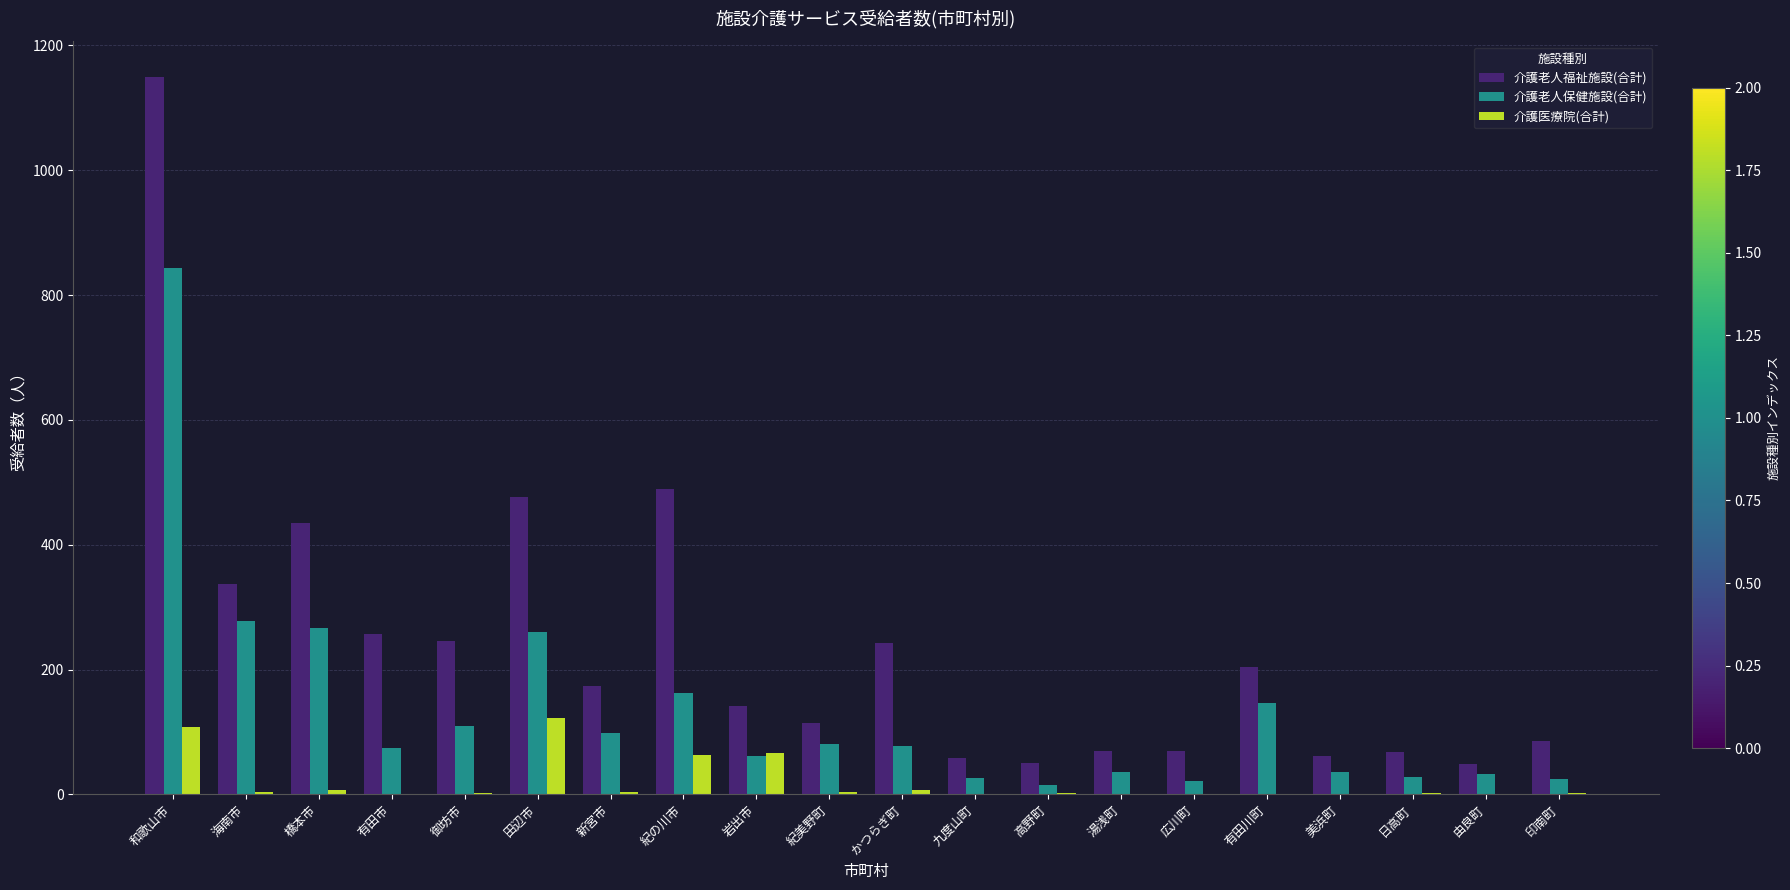

What is the sum of all 介護老人保健施設(合計) values?

2678